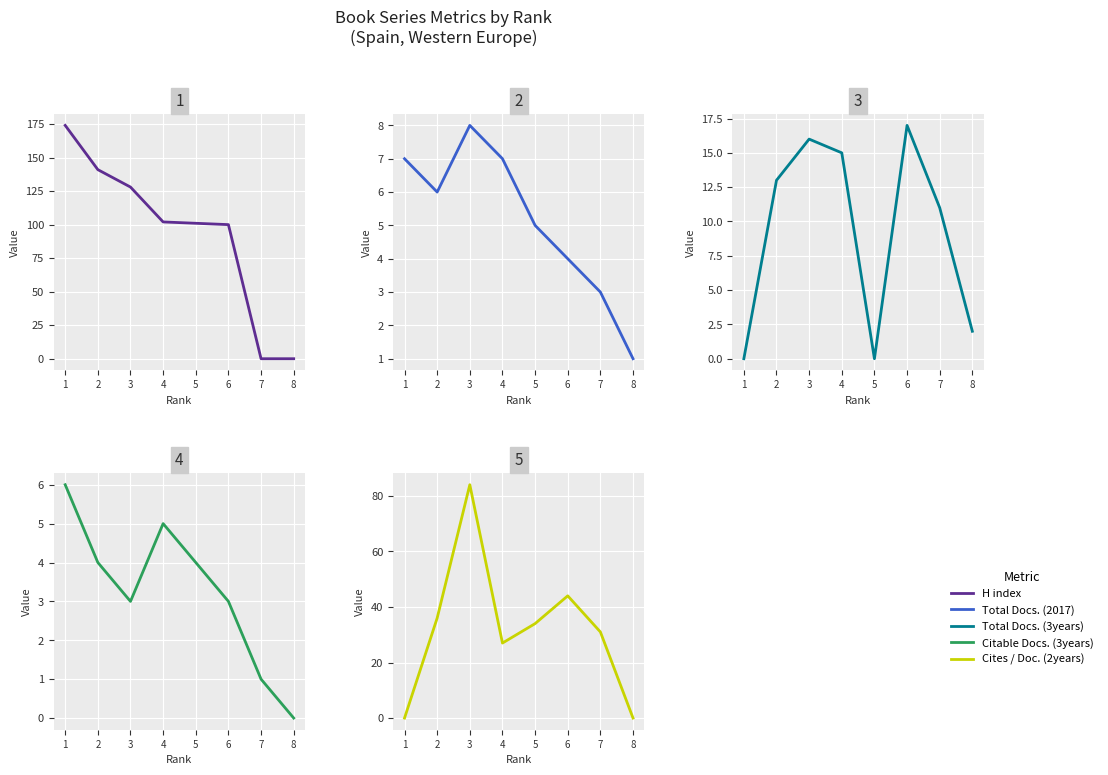

Rank the categories by Total Docs. (3years) value from highest to lowest.

6, 3, 4, 2, 7, 8, 1, 5